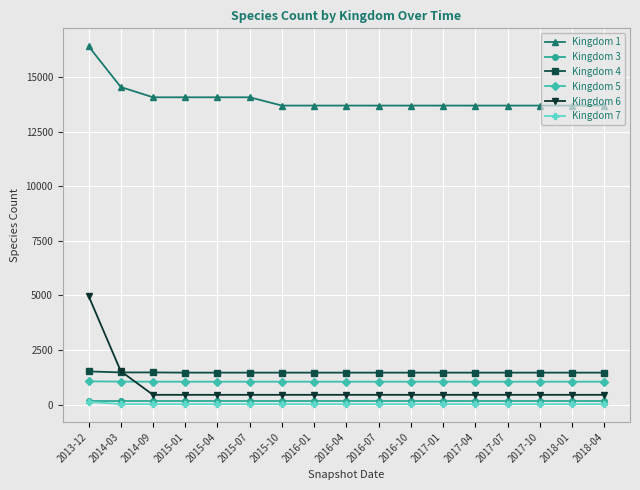

What is the difference between the highest and lowest values at 2016-01?

13681